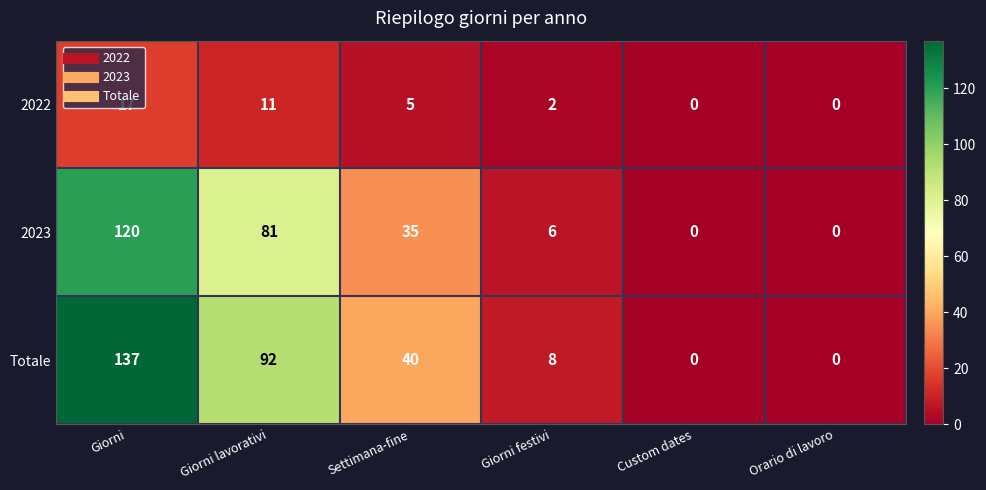

How many categories are shown in the chart?

6